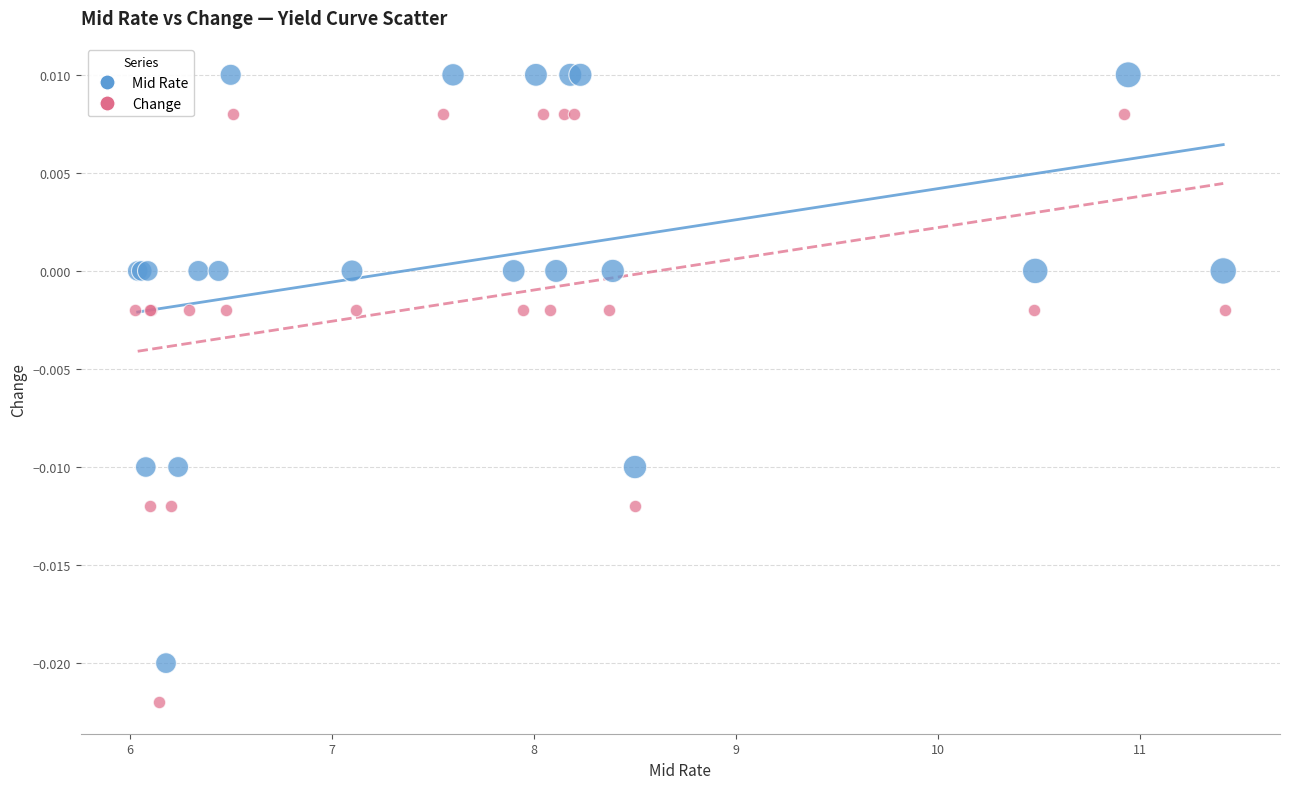

Which series contains the lowest Y value?

Change